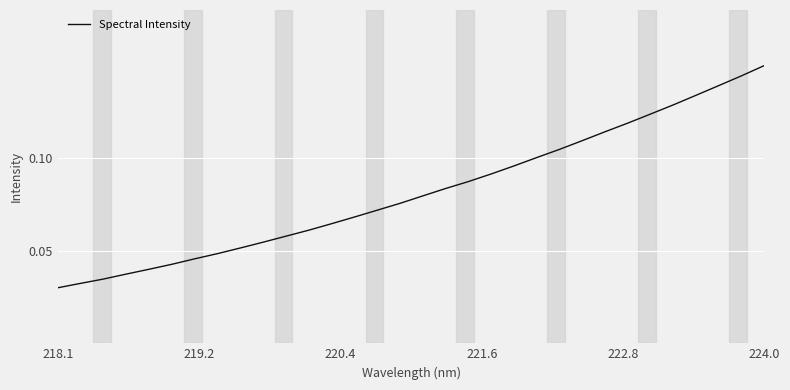

At which category does the chart reach its peak across all series?

224.0